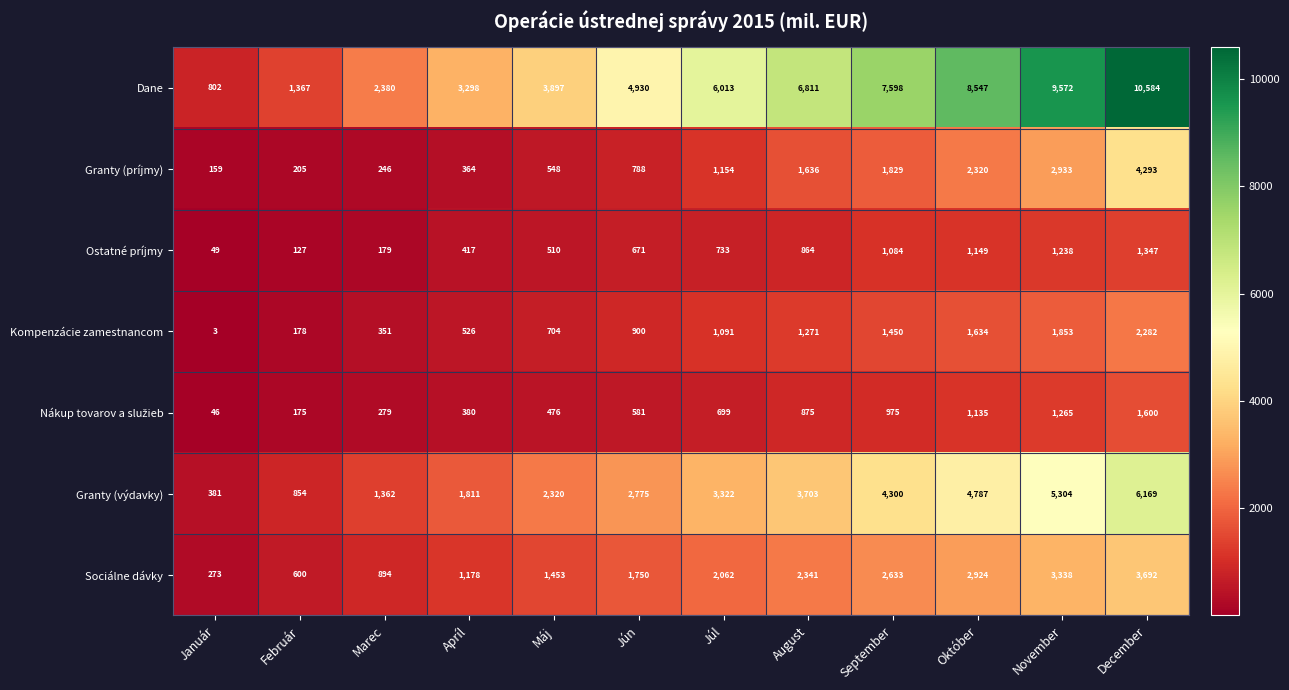

Rank the categories by Granty (príjmy) value from lowest to highest.

Január, Február, Marec, Apríl, Máj, Jún, Júl, August, September, Október, November, December